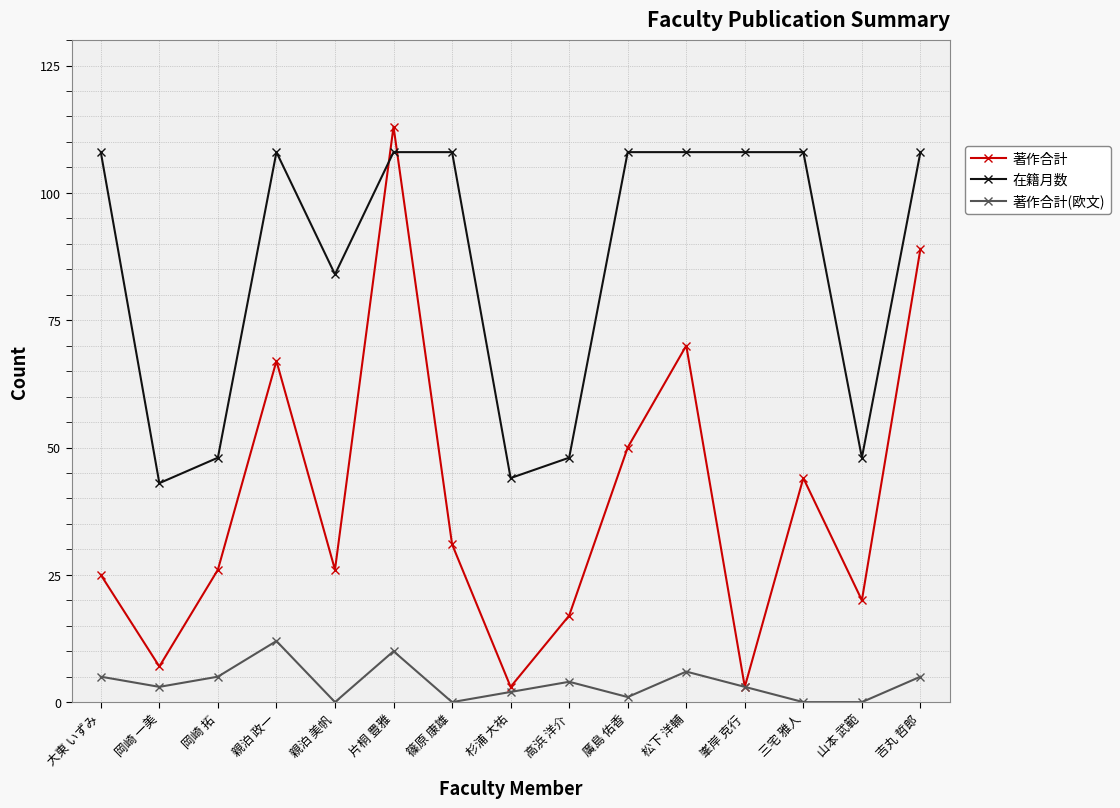

At 親泊 美帆, list the series in order from smallest to largest.

著作合計(欧文), 著作合計, 在籍月数